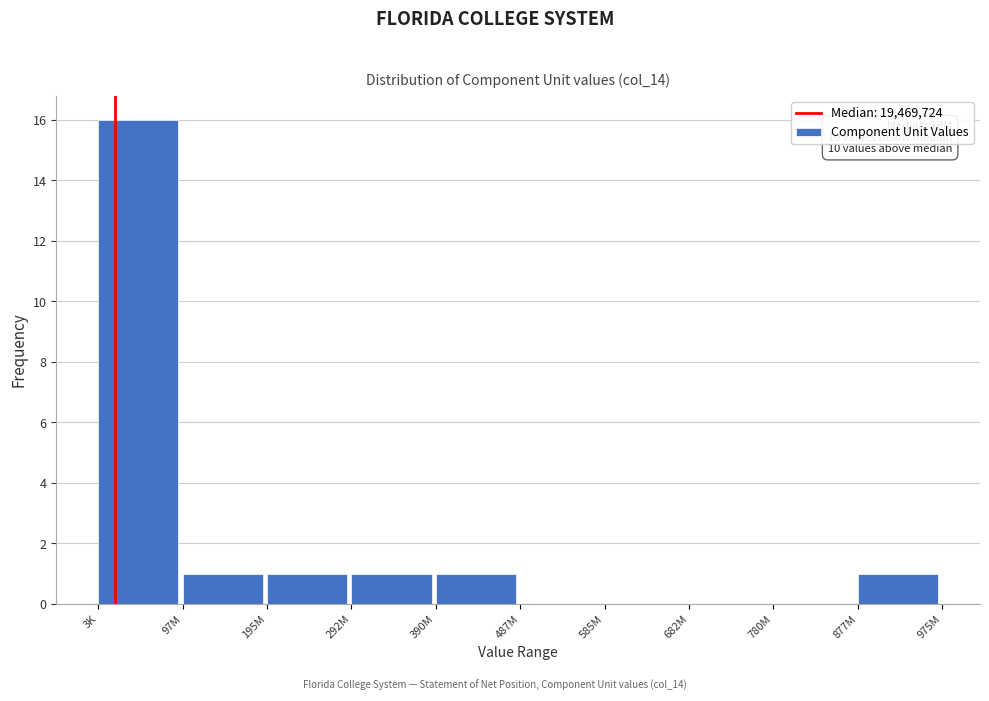

Reading left to right, transcribe all the data shown in this chart.

3K=16	97M=1	195M=1	292M=1	390M=1	487M=0	585M=0	682M=0	780M=0	877M=1